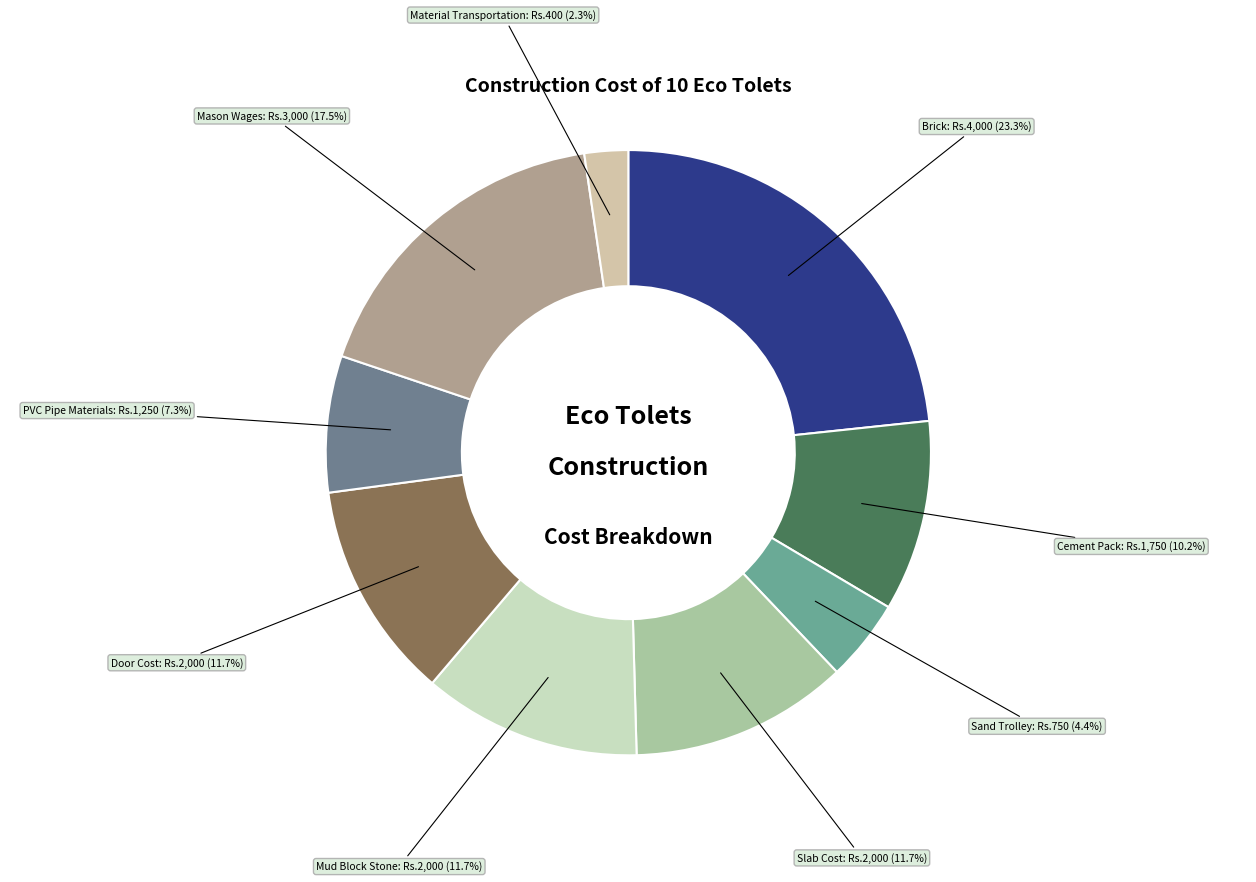

How many segments does this pie chart have?

9